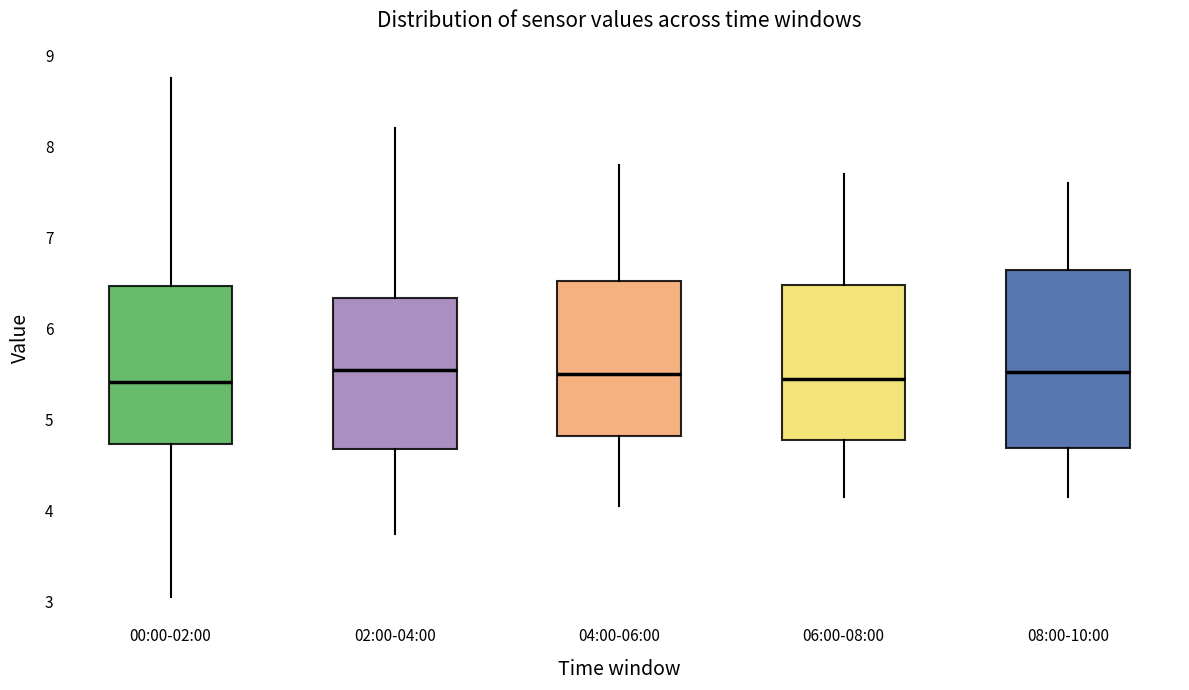

Which box is the tallest, from its lower edge to its upper edge?

08:00-10:00